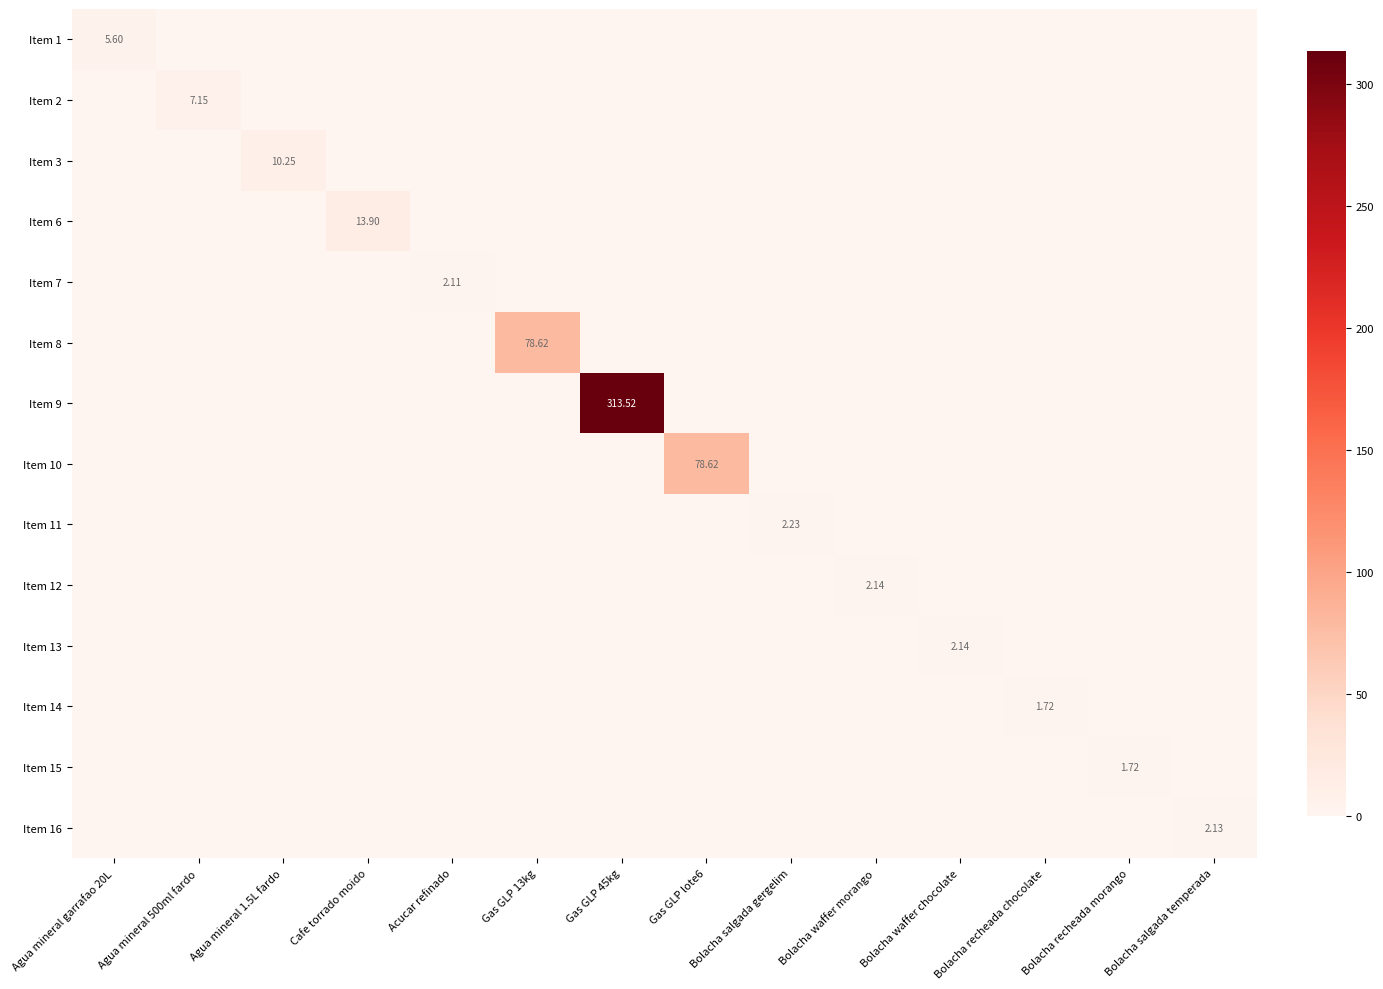

At Bolacha recheada morango, list the series in order from smallest to largest.

Item 1, Item 2, Item 3, Item 6, Item 7, Item 8, Item 9, Item 10, Item 11, Item 12, Item 13, Item 14, Item 16, Item 15